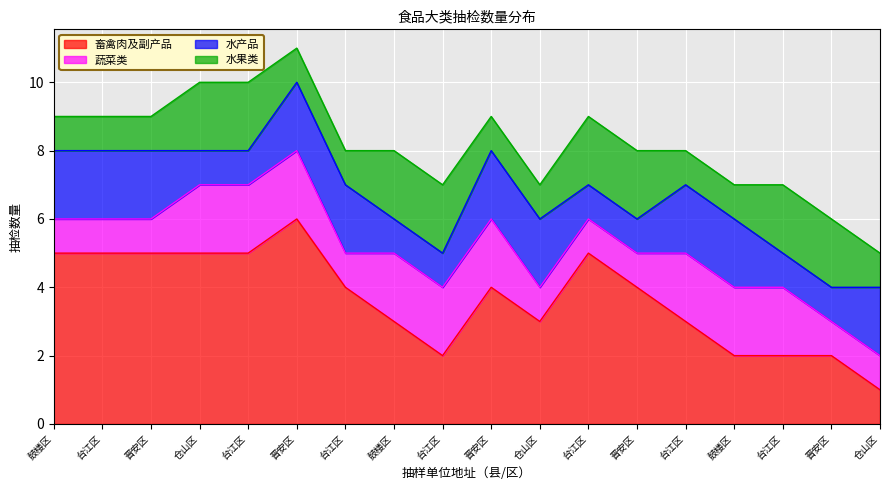

Rank the series by their maximum value, from highest to lowest.

畜禽肉及副产品, 蔬菜类, 水产品, 水果类